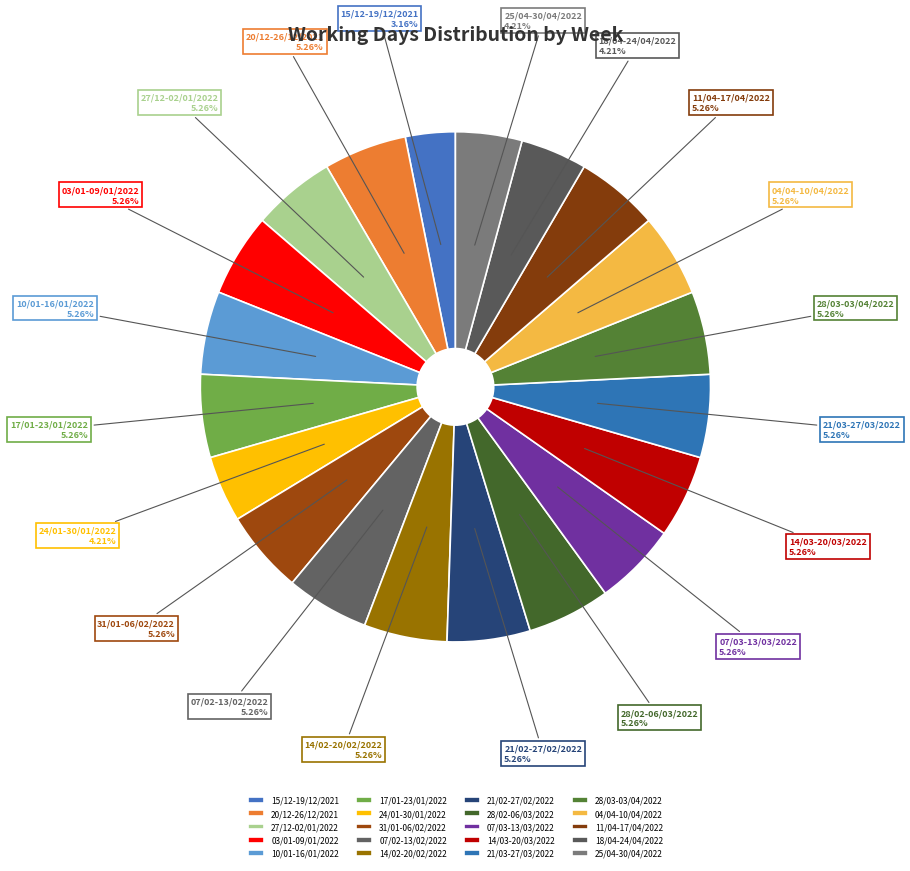

What portion of the pie excludes 20/12-26/12/2021?

94.7%